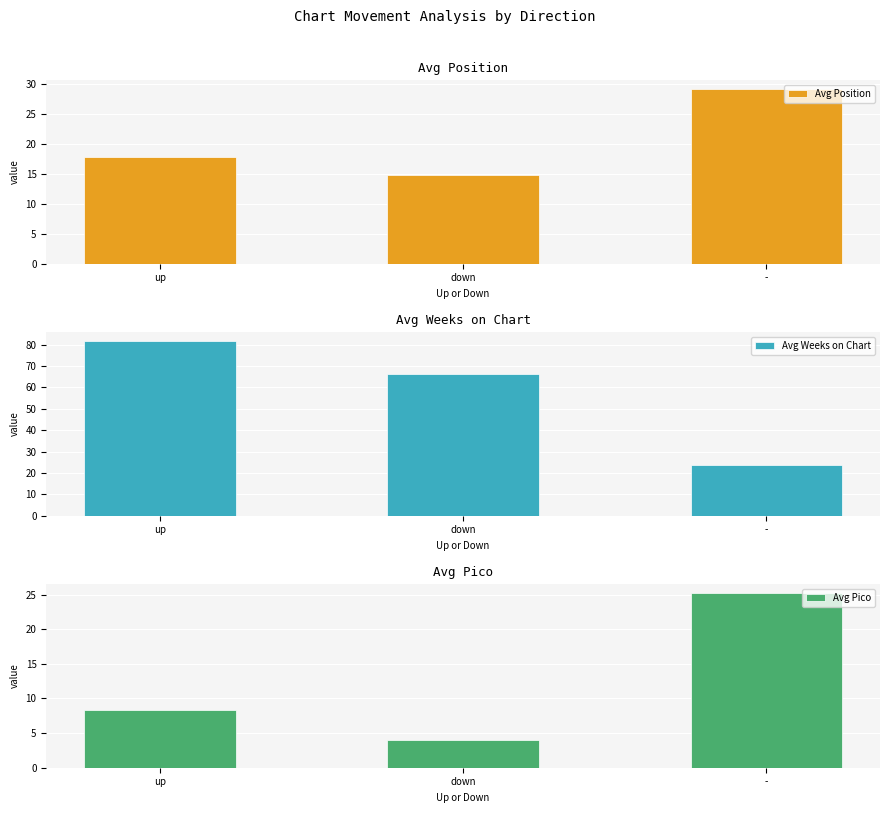

What is the label of the 3rd bar from the right?

up